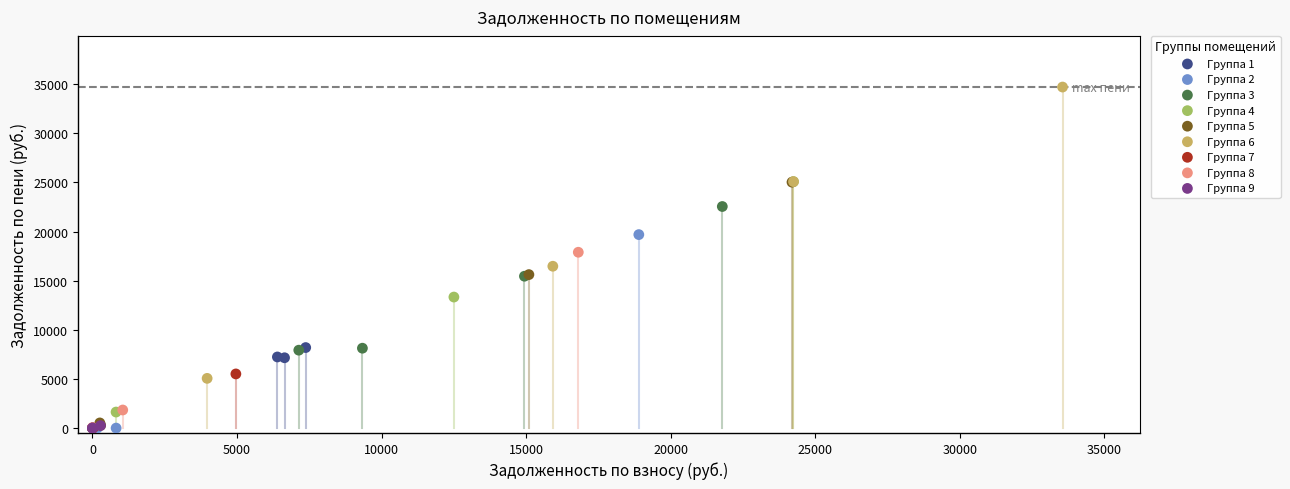

Which series contains the highest Y value?

Группа 6